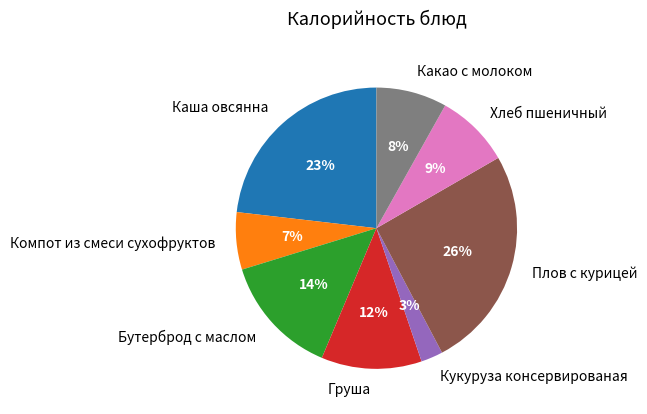

To the nearest percent, what is the combined percentage of Компот из смеси сухофруктов and Плов с курицей?

32%